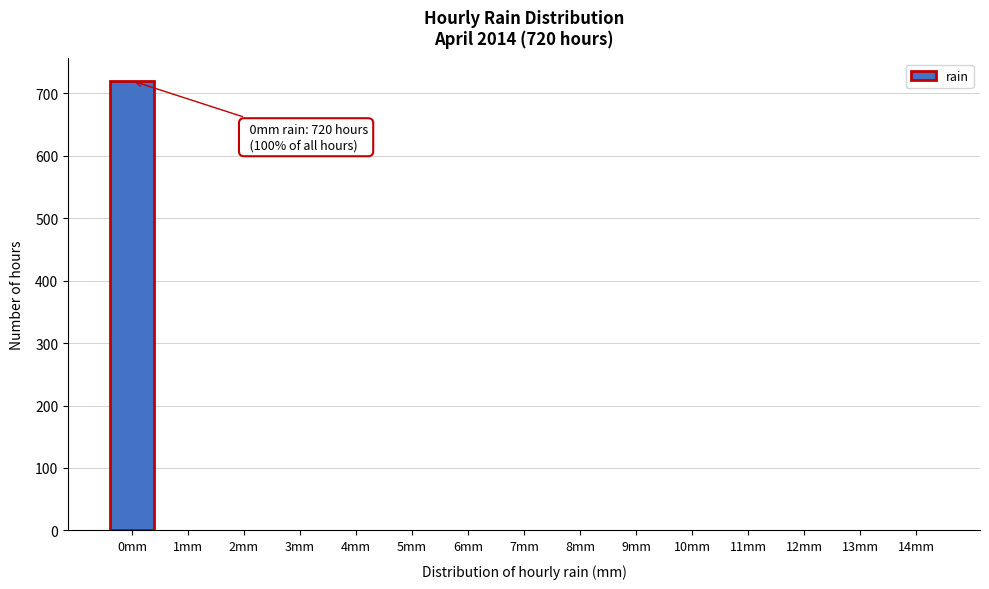

Reading left to right, extract all data points from this chart.

0mm=720	1mm=0	2mm=0	3mm=0	4mm=0	5mm=0	6mm=0	7mm=0	8mm=0	9mm=0	10mm=0	11mm=0	12mm=0	13mm=0	14mm=0